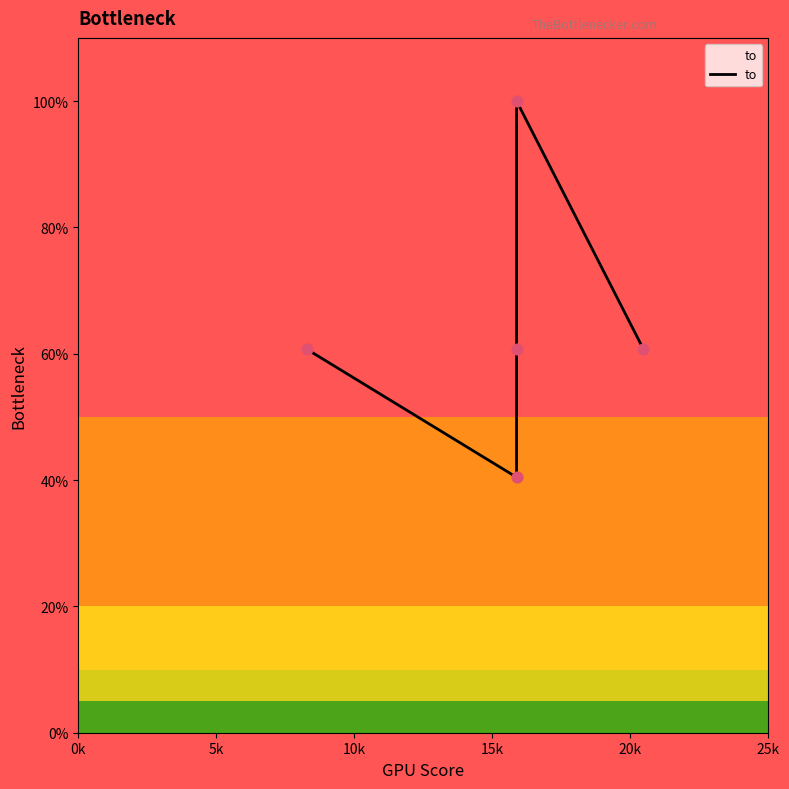

What is the change in value from 5k to 20k?

+20.3